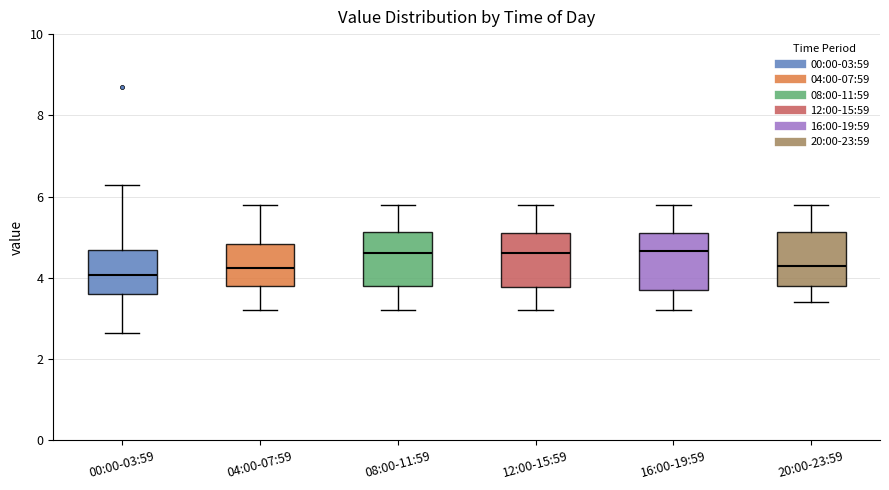

Where is the lower edge of the box for 08:00-11:59 on the y-axis? The values are not printed on the chart, so give them approximately, as read against the axis.

3.8